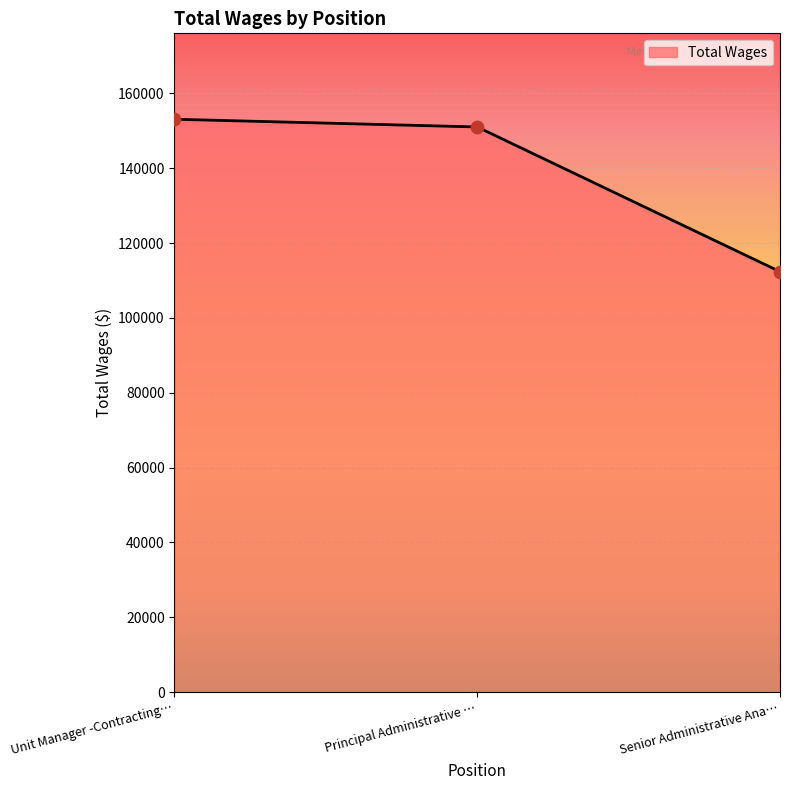

Which has a higher value, Senior Administrative Ana… or Principal Administrative …?

Principal Administrative …